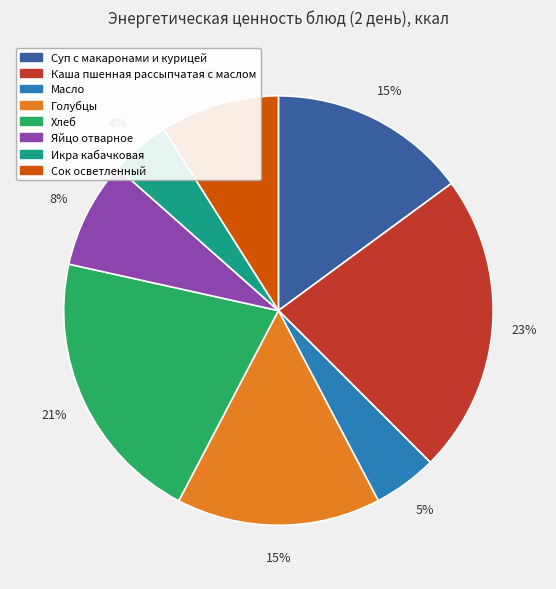

How many segments does this pie chart have?

8